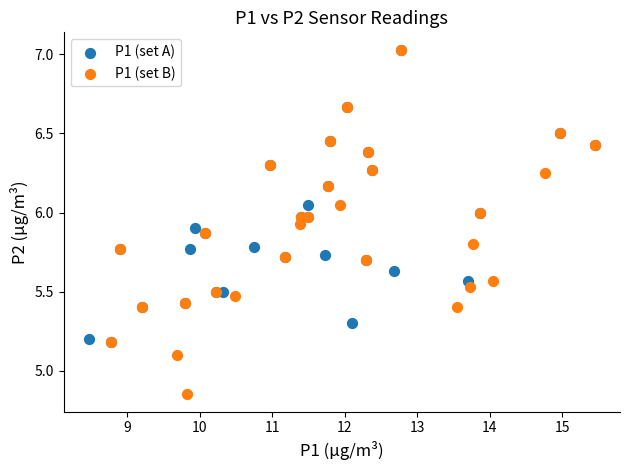

What are all the series names shown in the legend?

P1 (set A), P1 (set B)